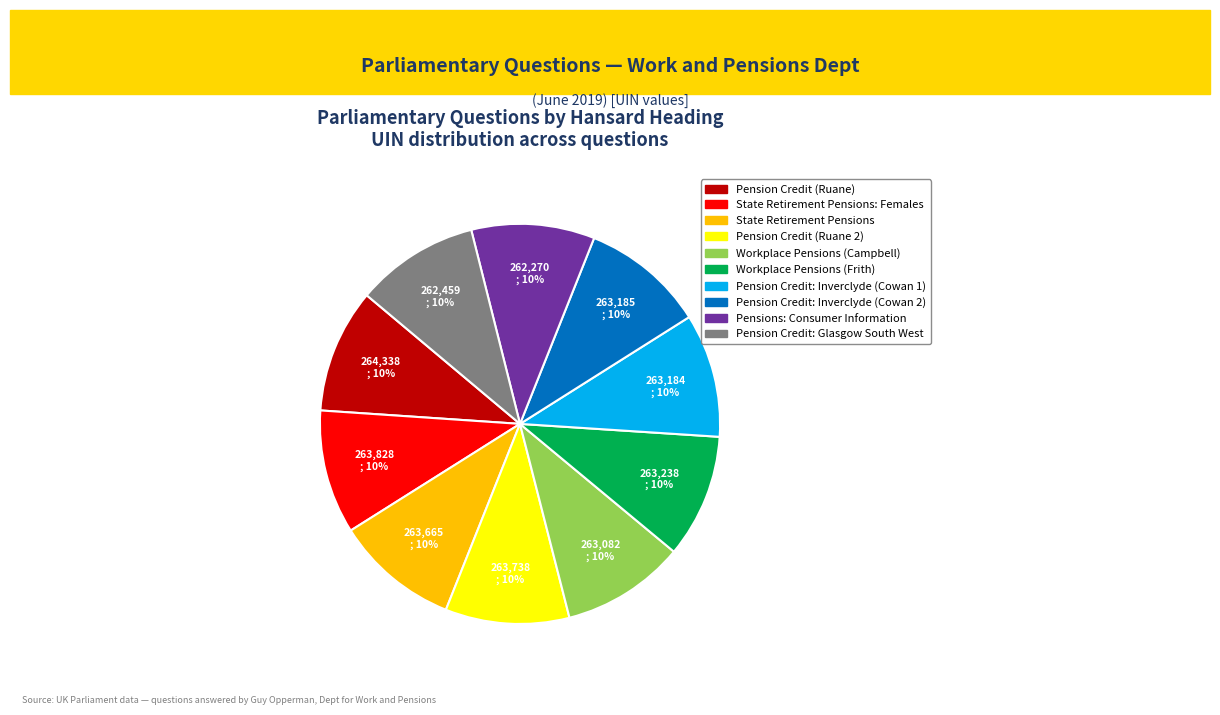

Count the number of slices in the pie.

10